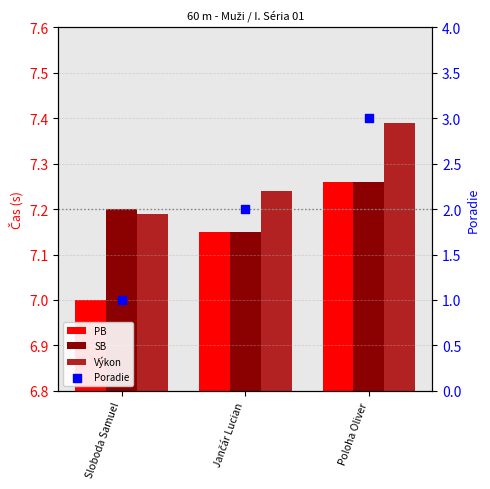

Which series has the largest Y range (max minus min)?

Poradie